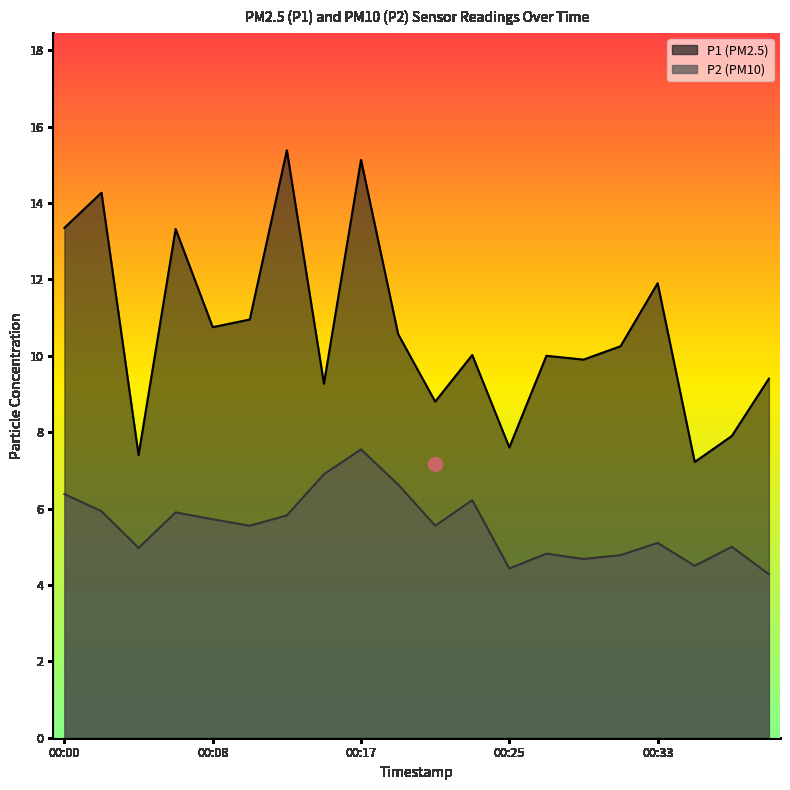

What is the sum of all P2 values?

110.7